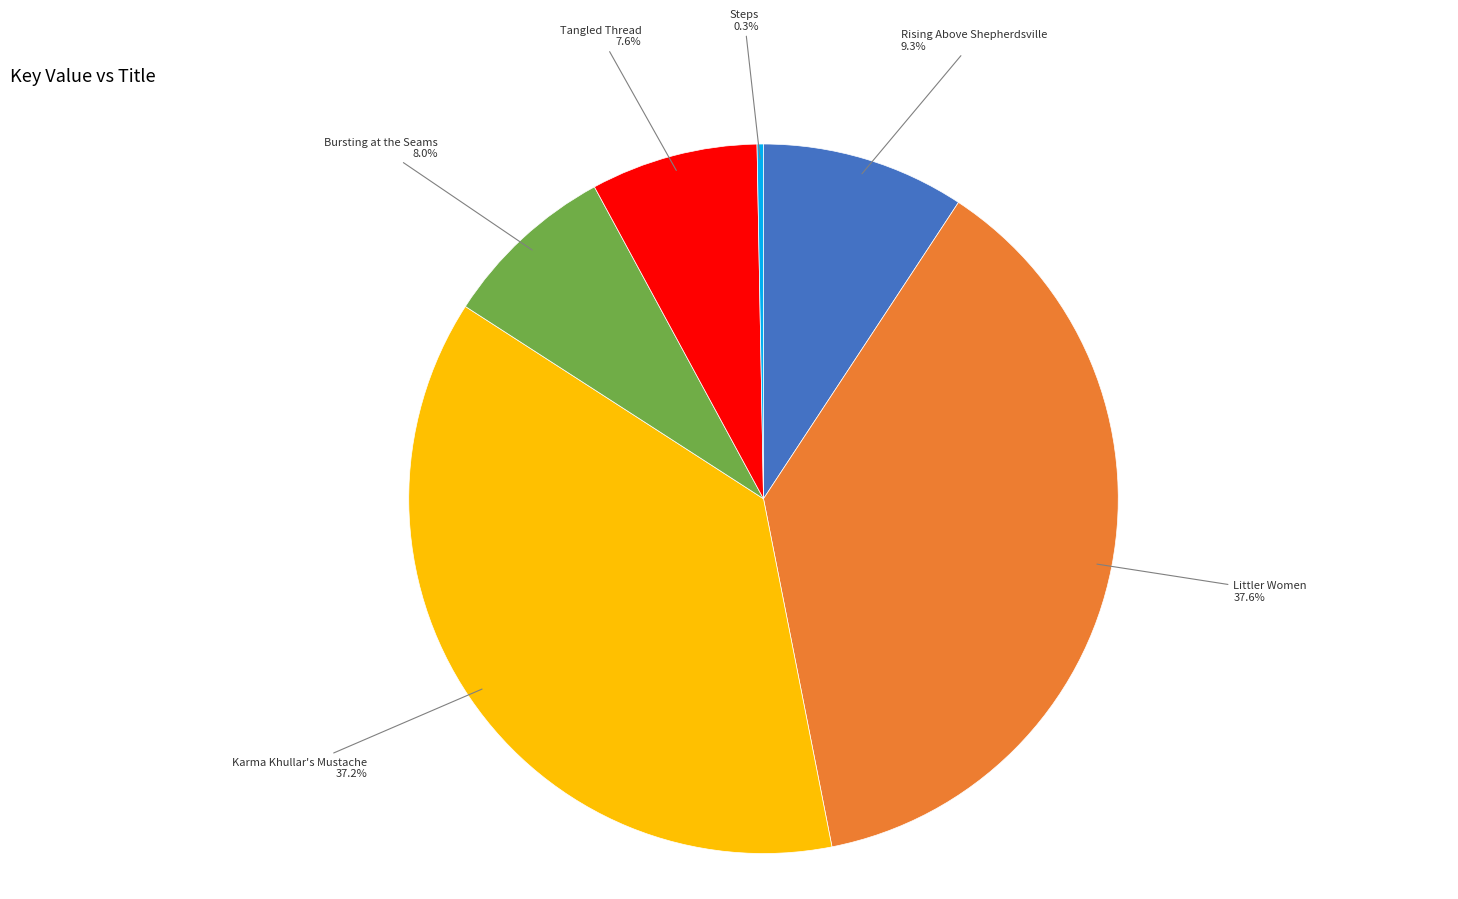

Is there any slice that represents more than half of the pie?

No